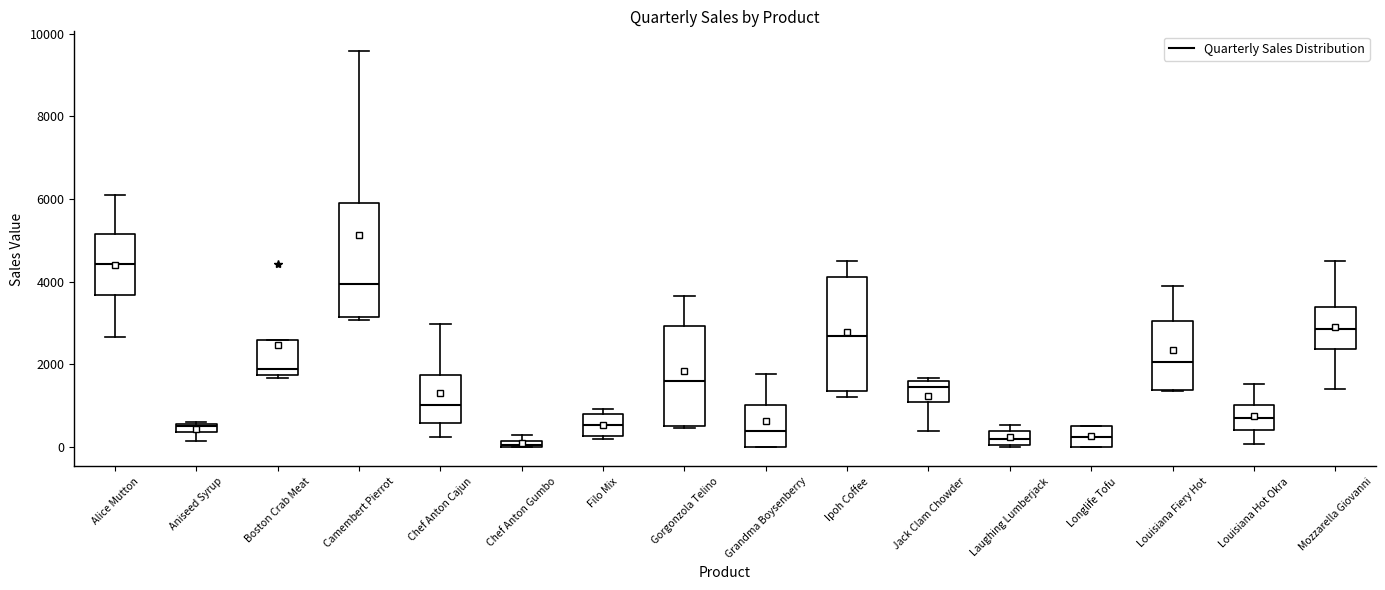

Which box has the highest median line?

Alice Mutton